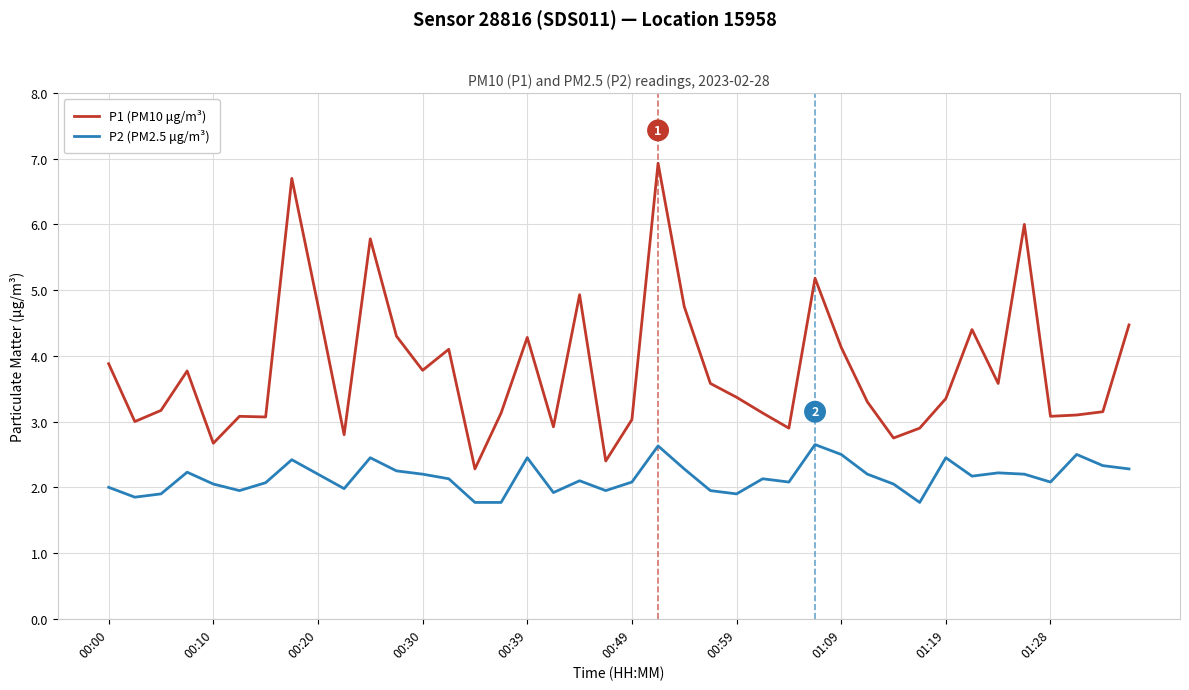

Which series has the largest total across all categories?

P1 (PM10 μg/m³)